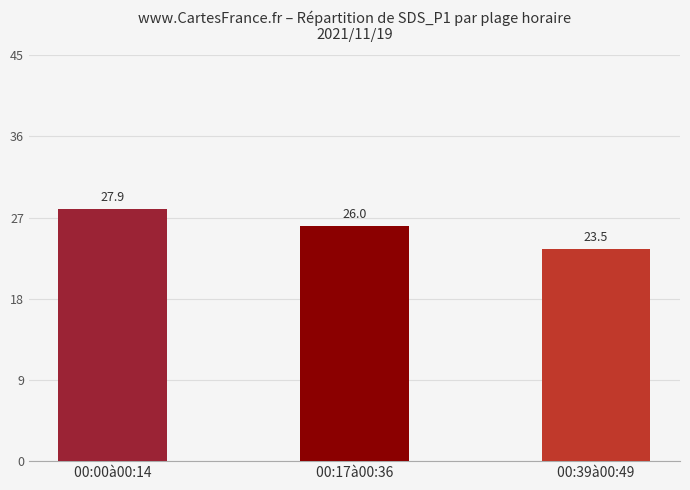

What is the difference between the maximum and minimum values?

4.4